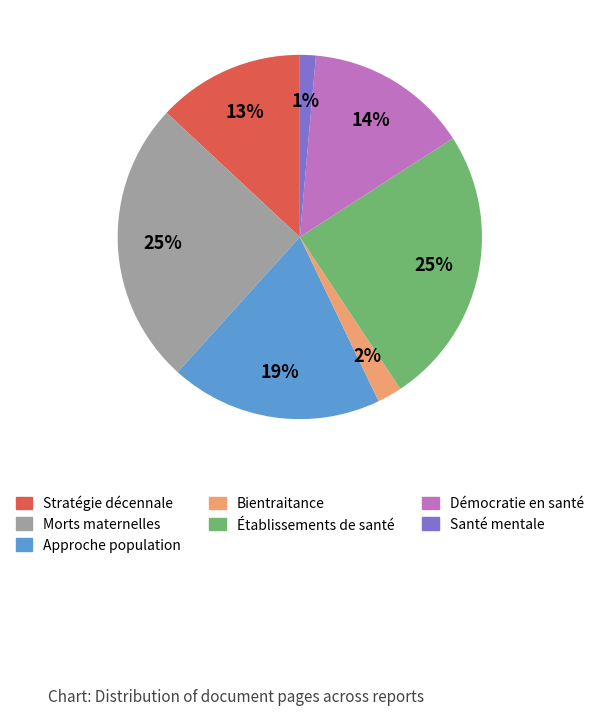

To the nearest percent, what is the difference between the largest and smallest slice percentages?

24%